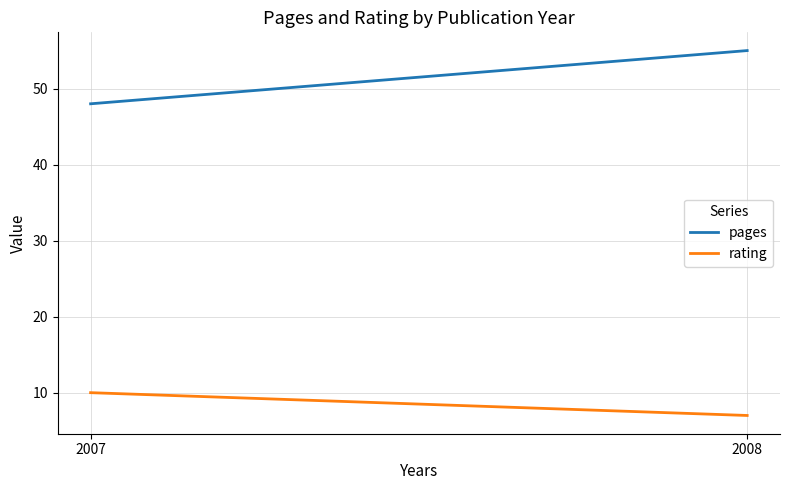

Reading left to right, extract all data points from this chart.

pages: 48	55
rating: 10	7